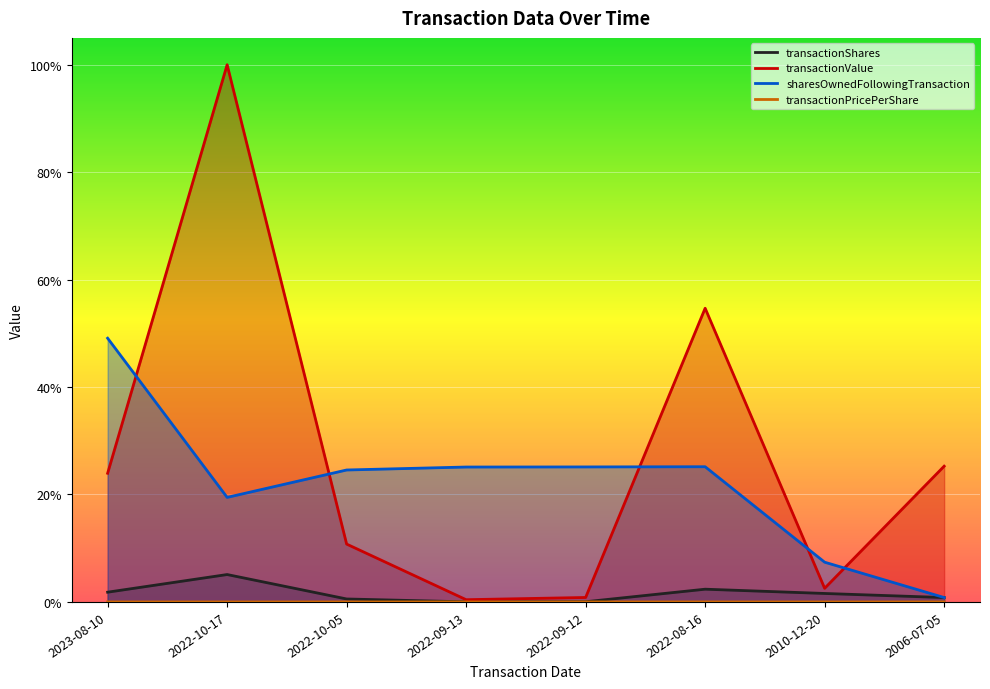

Reading left to right, transcribe all the data shown in this chart.

transactionShares: 0.0	0.1	0.0	0.0	0.0	0.0	0.0	0.0
transactionValue: 0.2	1.0	0.1	0.0	0.0	0.5	0.0	0.3
sharesOwnedFollowingTransaction: 0.5	0.2	0.2	0.3	0.3	0.3	0.1	0.0
transactionPricePerShare: 0.0	0.0	0.0	0.0	0.0	0.0	0.0	0.0